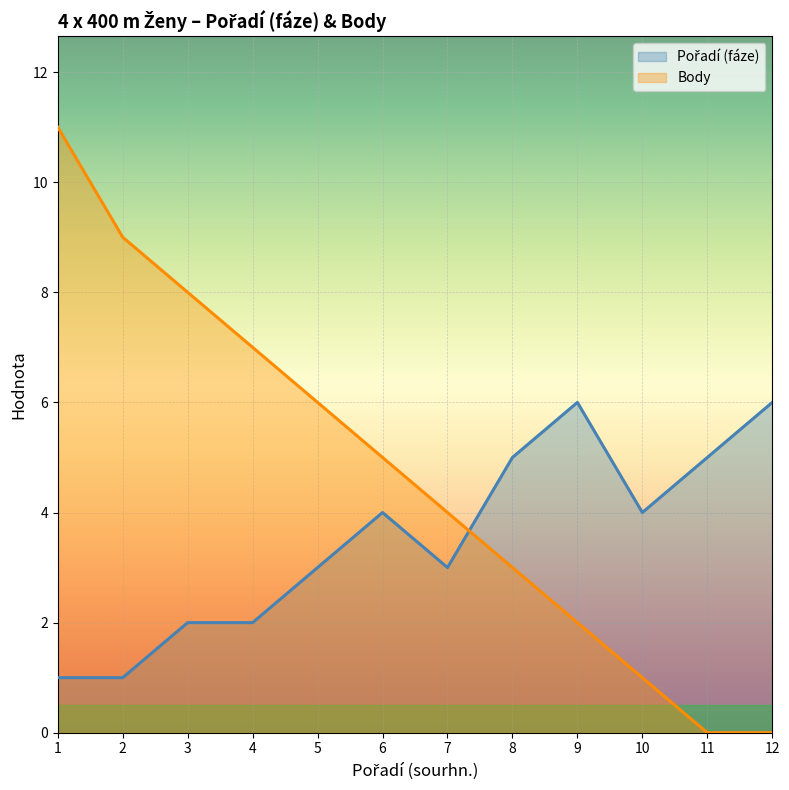

Is the value of Pořadí (fáze) at 8 greater than the value of Body at 2?

No